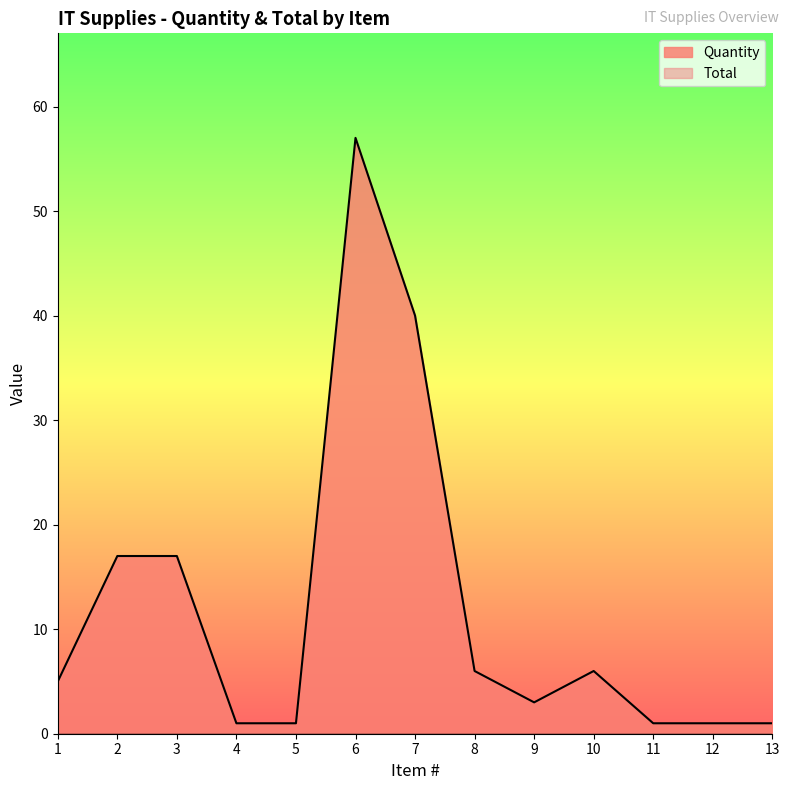

Does the chart display data point markers on the line(s)?

No